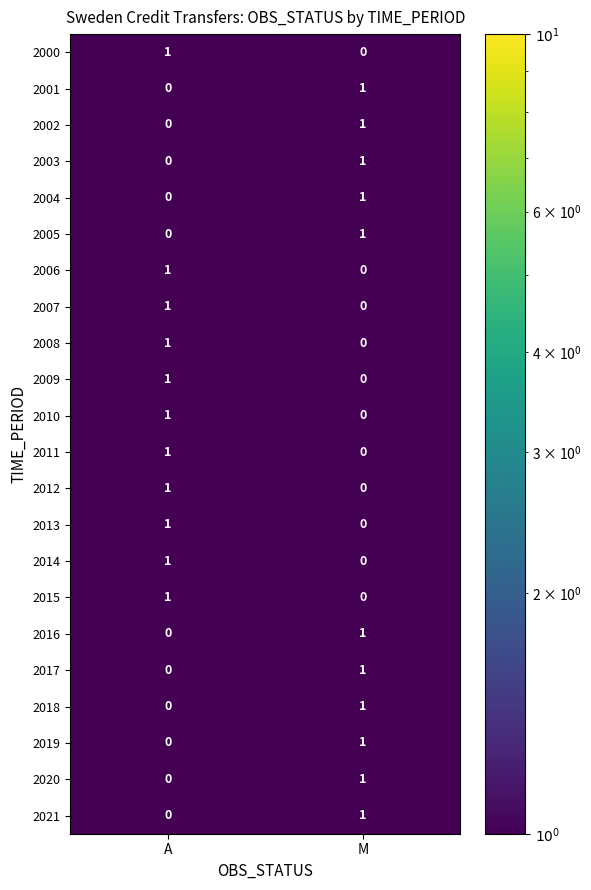

The 2007 series shows 0 at M. True or false?

True